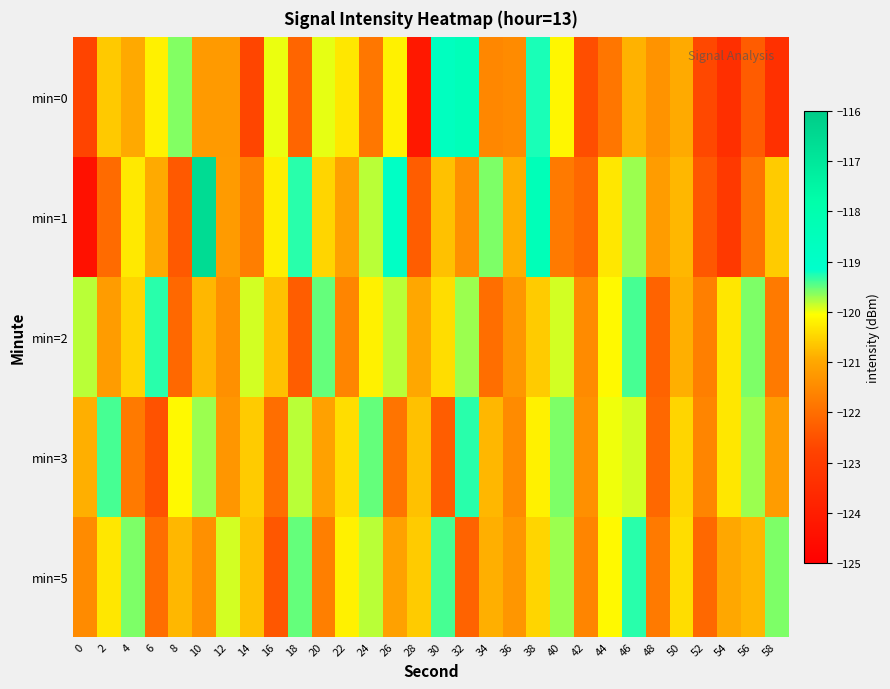

Which series has the largest total across all categories?

min=2